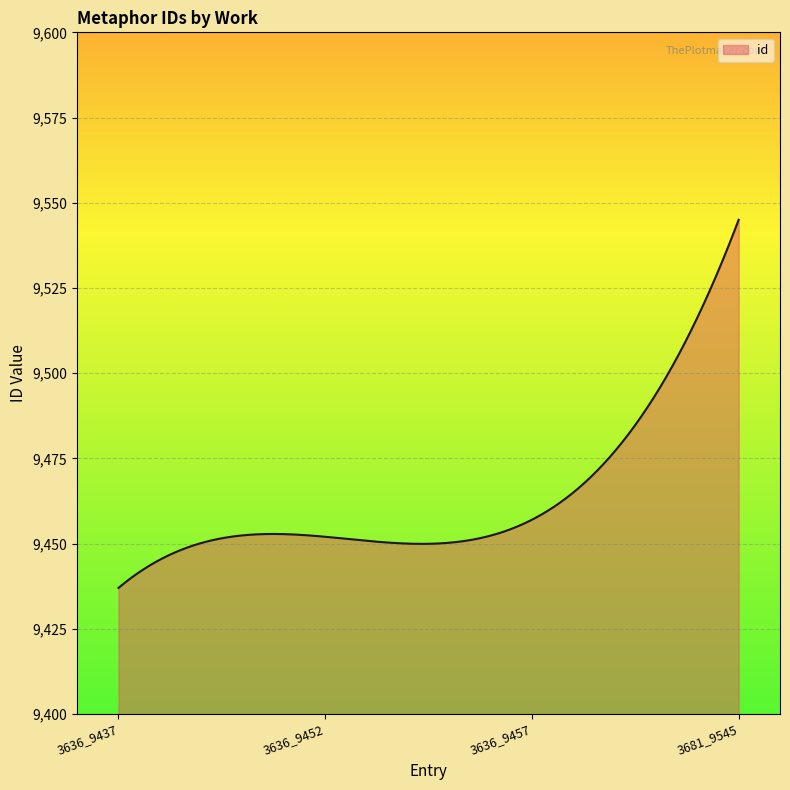

What is the difference between the maximum and minimum values?

108.0